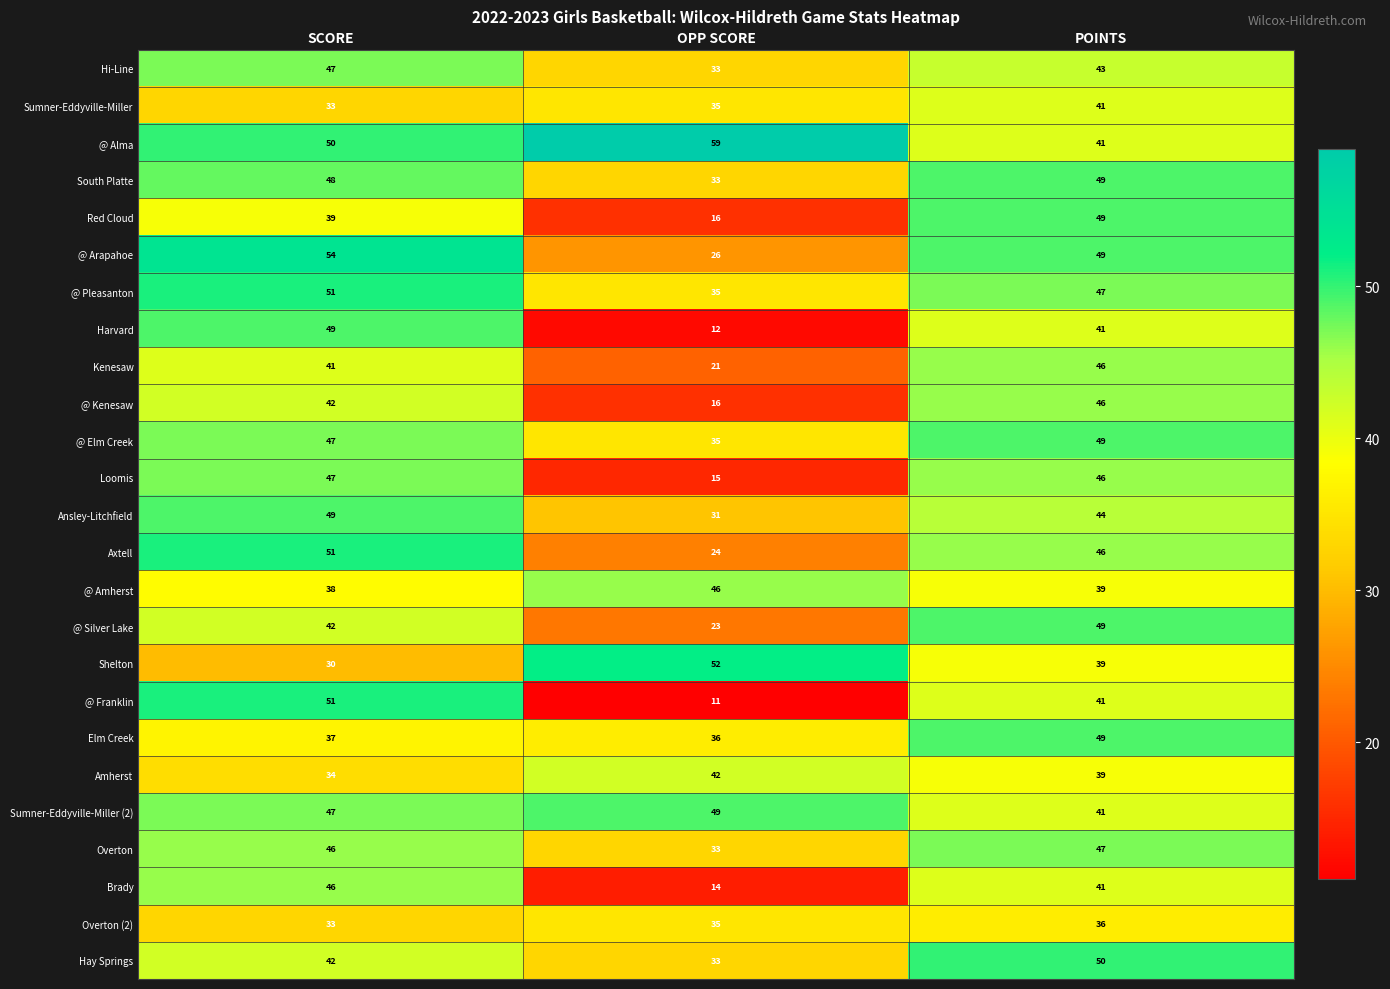

The Harvard series shows 41 at POINTS. True or false?

True